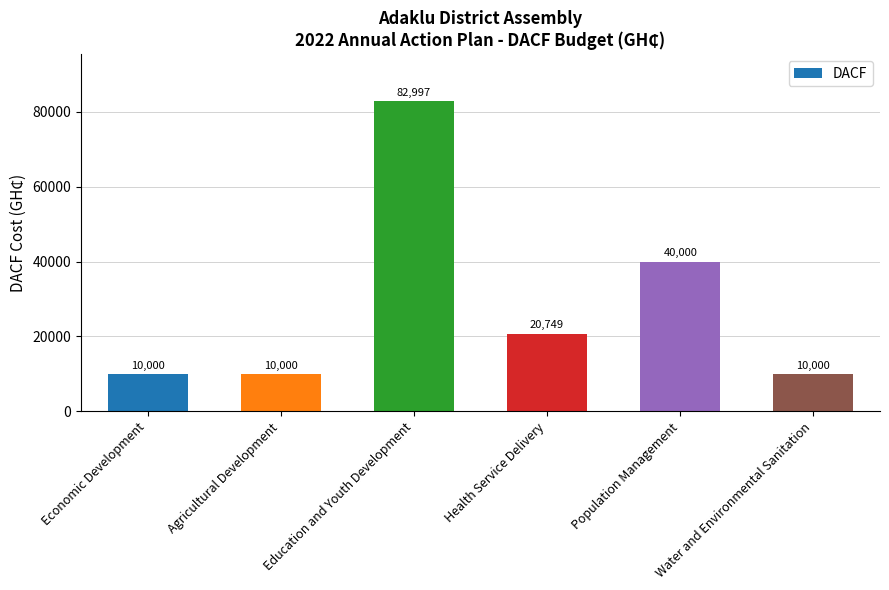

Which label corresponds to the largest value in the chart?

Education and Youth Development